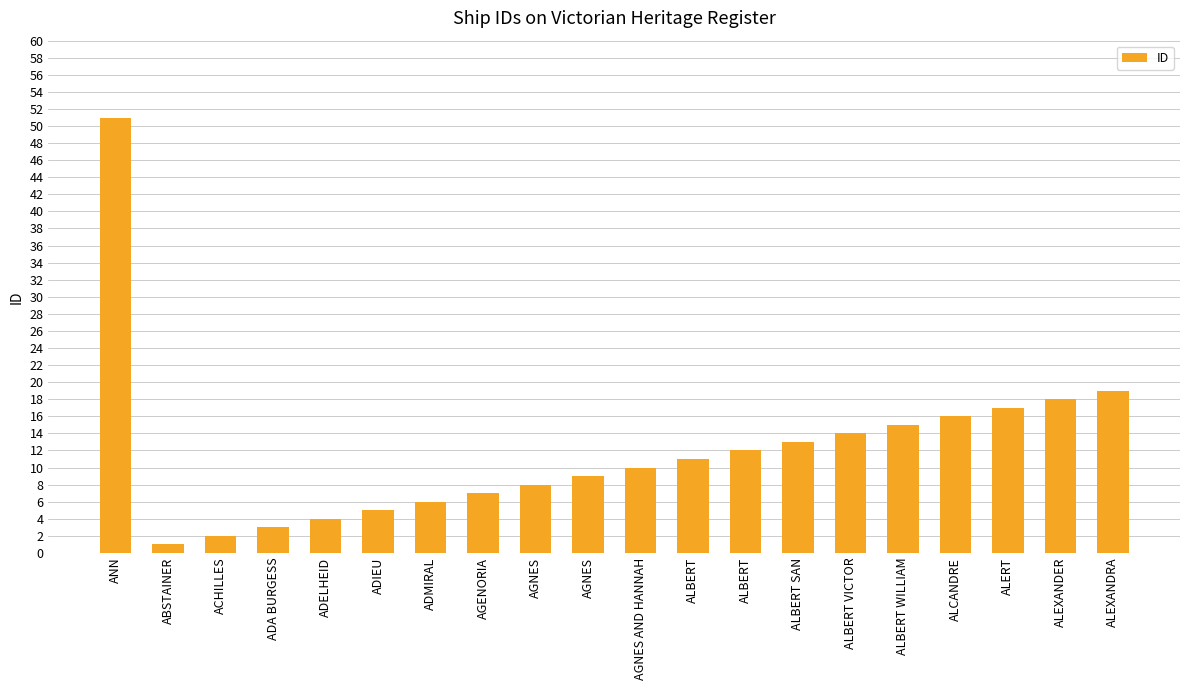

How many values are below 11?

10